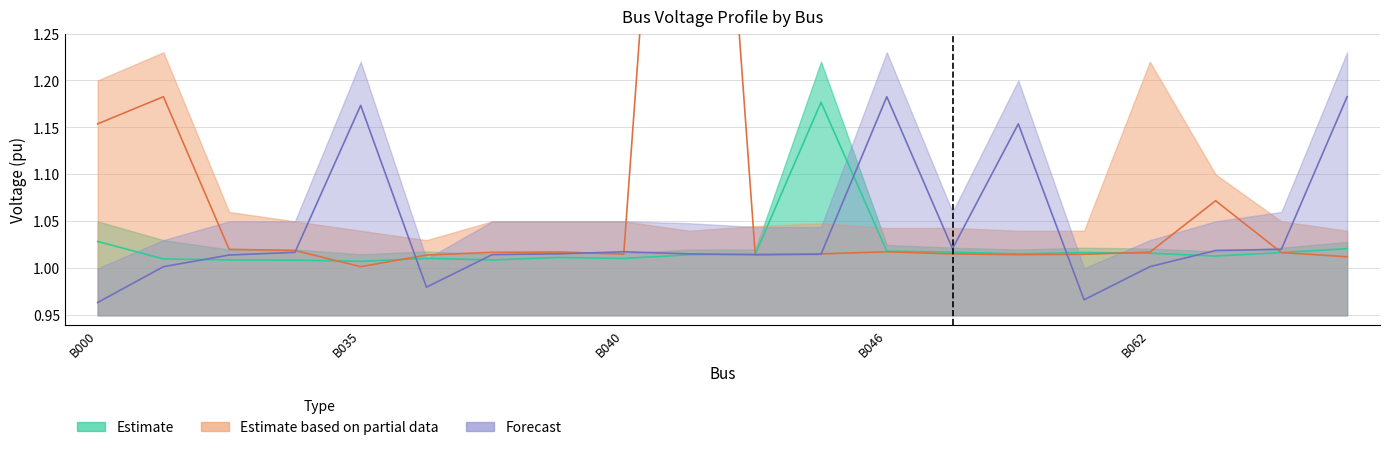

Count the number of categories in the chart.

20